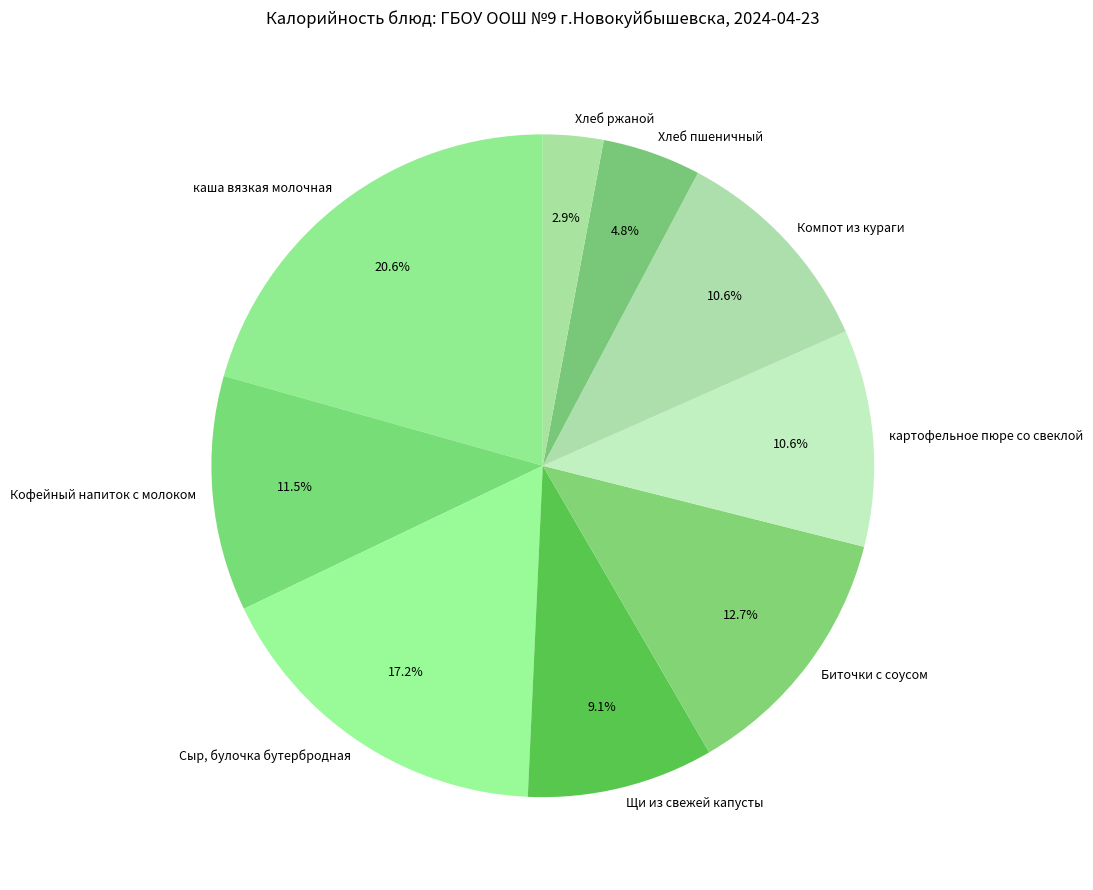

True or false: картофельное пюре со свеклой accounts for 11% of the total.

True